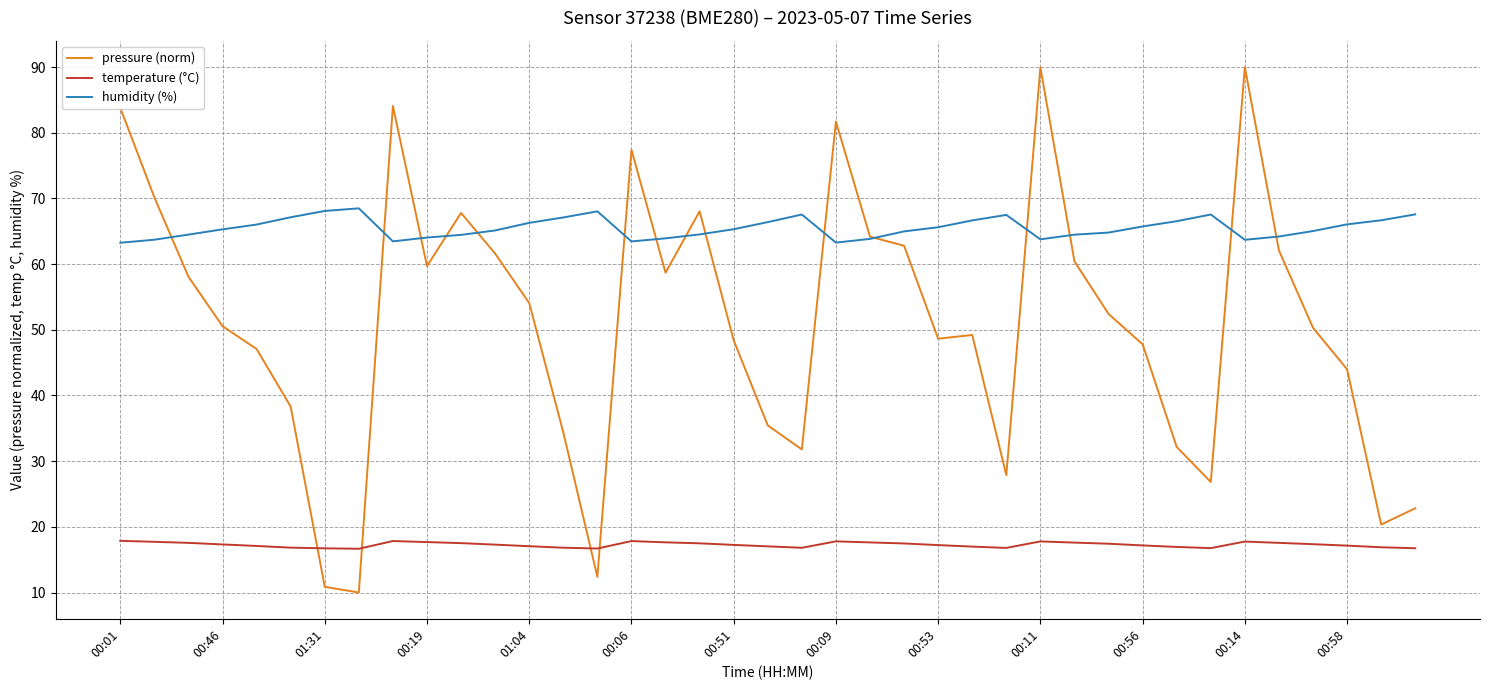

Which series has the largest total across all categories?

humidity (%)